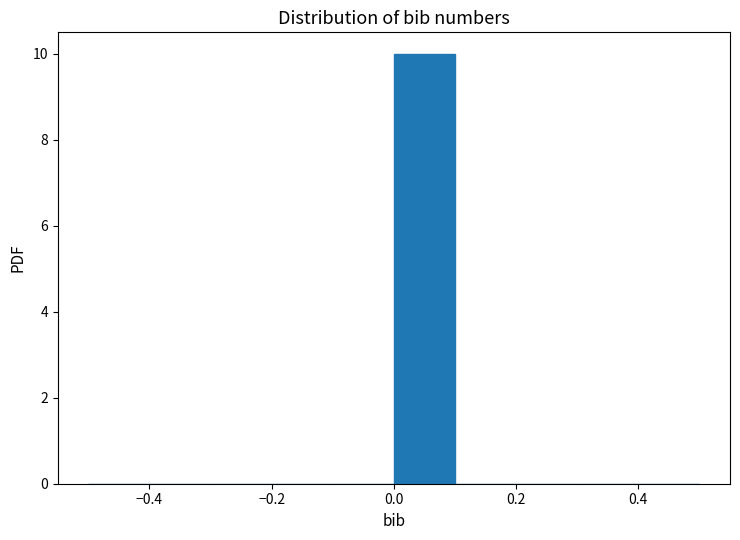

Reading left to right, transcribe this chart: for each bar, give the range it covers on the x-axis and its height. The values are not printed on the chart, so give them approximately, as read against the axis.

-0.5 to -0.4: 0
-0.4 to -0.3: 0
-0.3 to -0.2: 0
-0.2 to -0.1: 0
-0.1 to 0.0: 0
0.0 to 0.1: 10
0.1 to 0.2: 0
0.2 to 0.3: 0
0.3 to 0.4: 0
0.4 to 0.5: 0